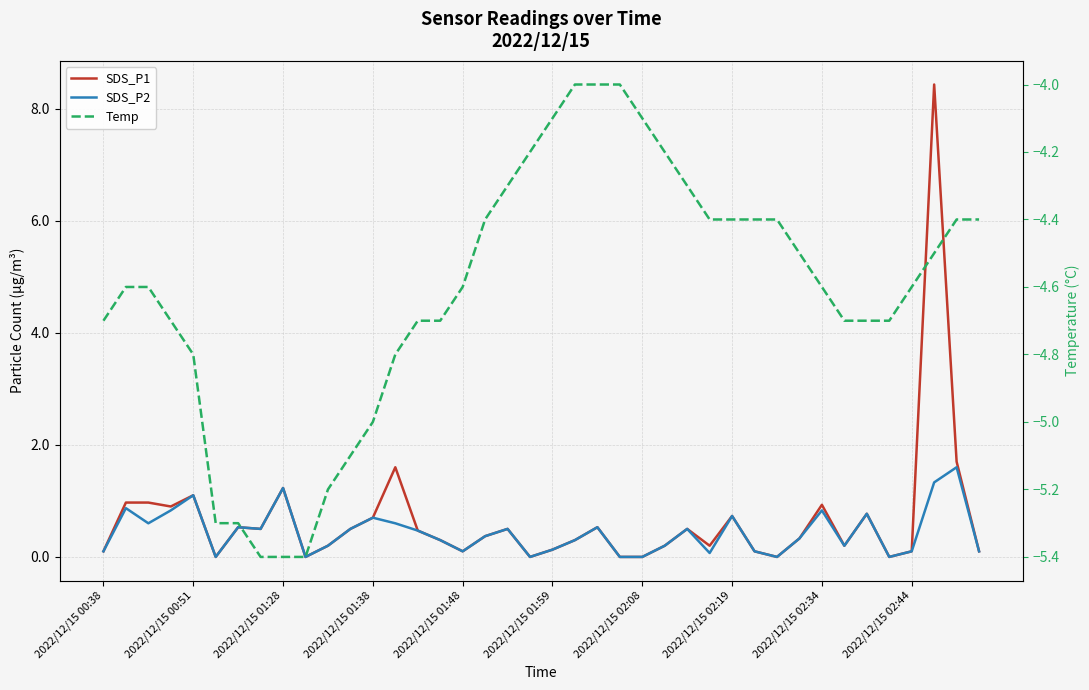

List the series in order of their peak value, highest first.

SDS_P1, SDS_P2, Temp